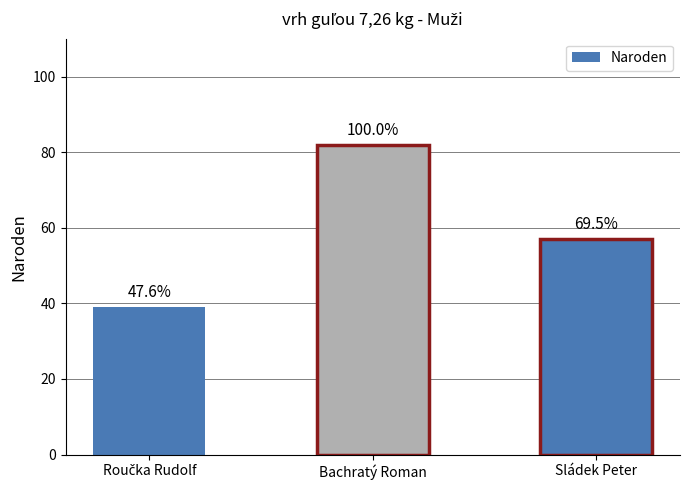

What is the smallest value displayed?

39